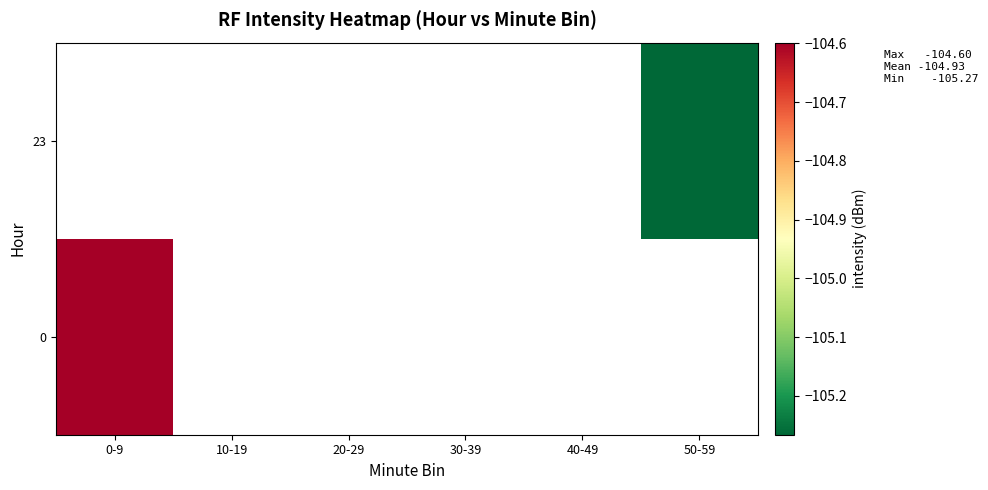

How many data points does each series have?

6